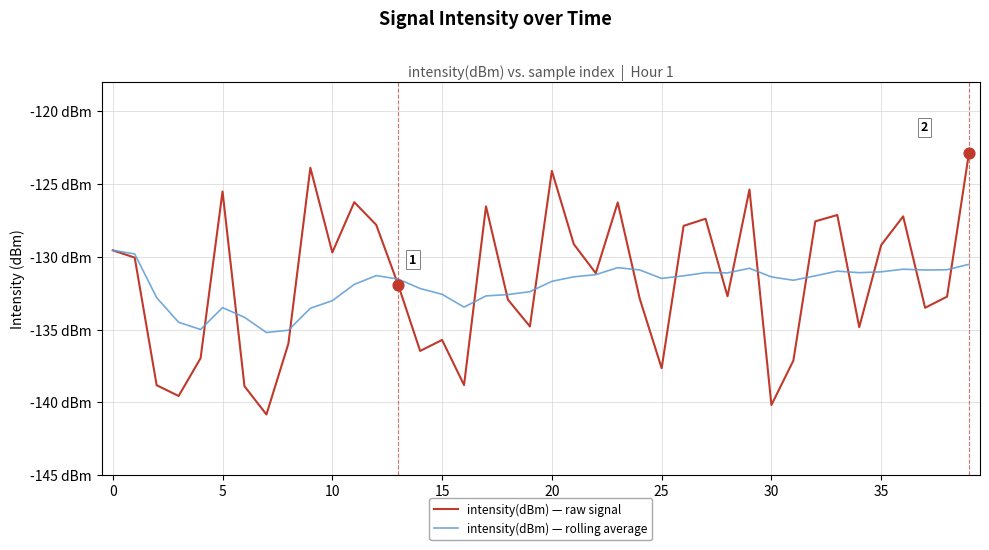

At how many categories does at least one series exceed -139?

40